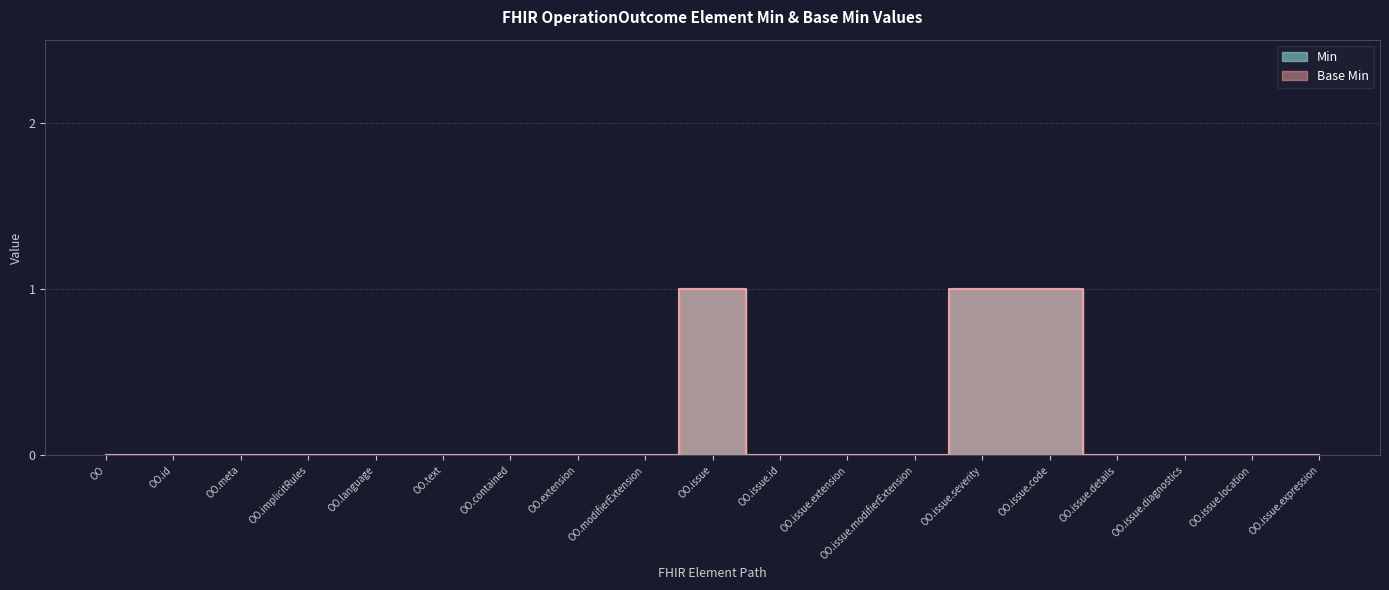

Does the chart display data point markers on the line(s)?

No